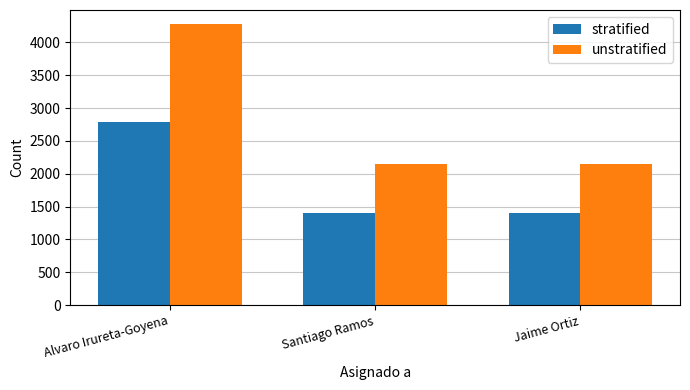

List the series in order of their overall mean, lowest first.

stratified, unstratified